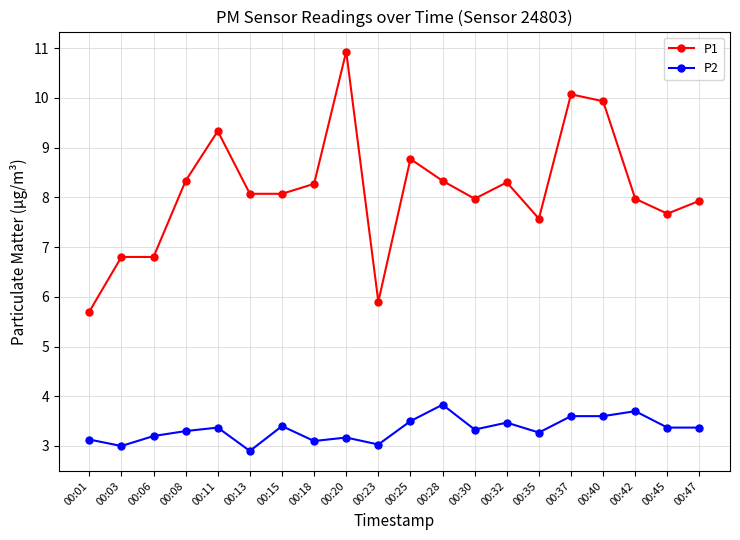

Between 00:06 and 00:37, which series saw the biggest shift?

P1